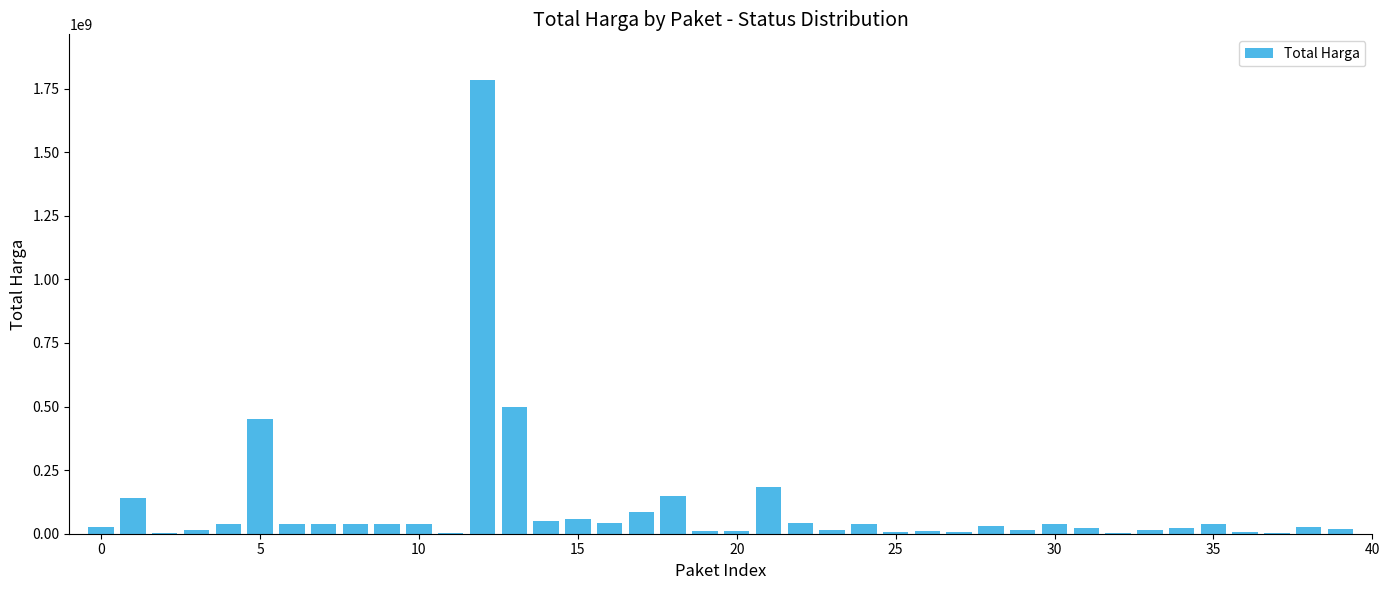

What is the maximum value shown in the chart?

1785000000